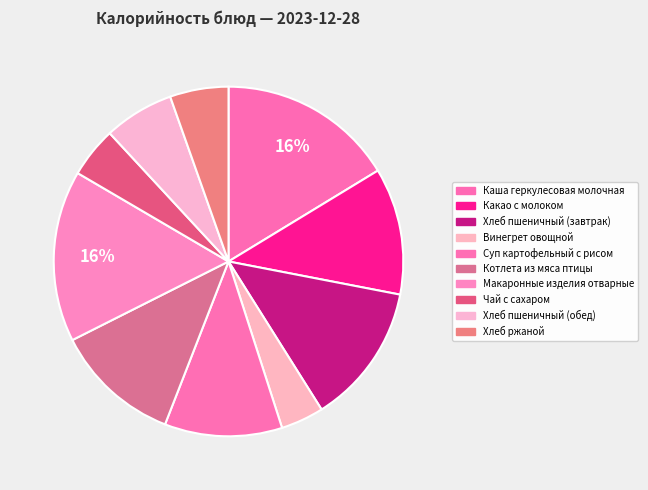

What is the ratio of the value at Суп картофельный с рисом to the value at Каша геркулесовая молочная?

0.7